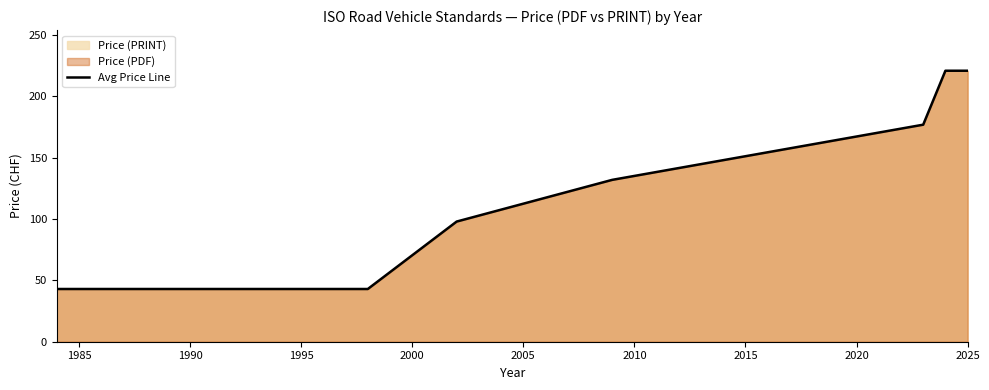

What is the change in value from 1995 to 2025?

+178